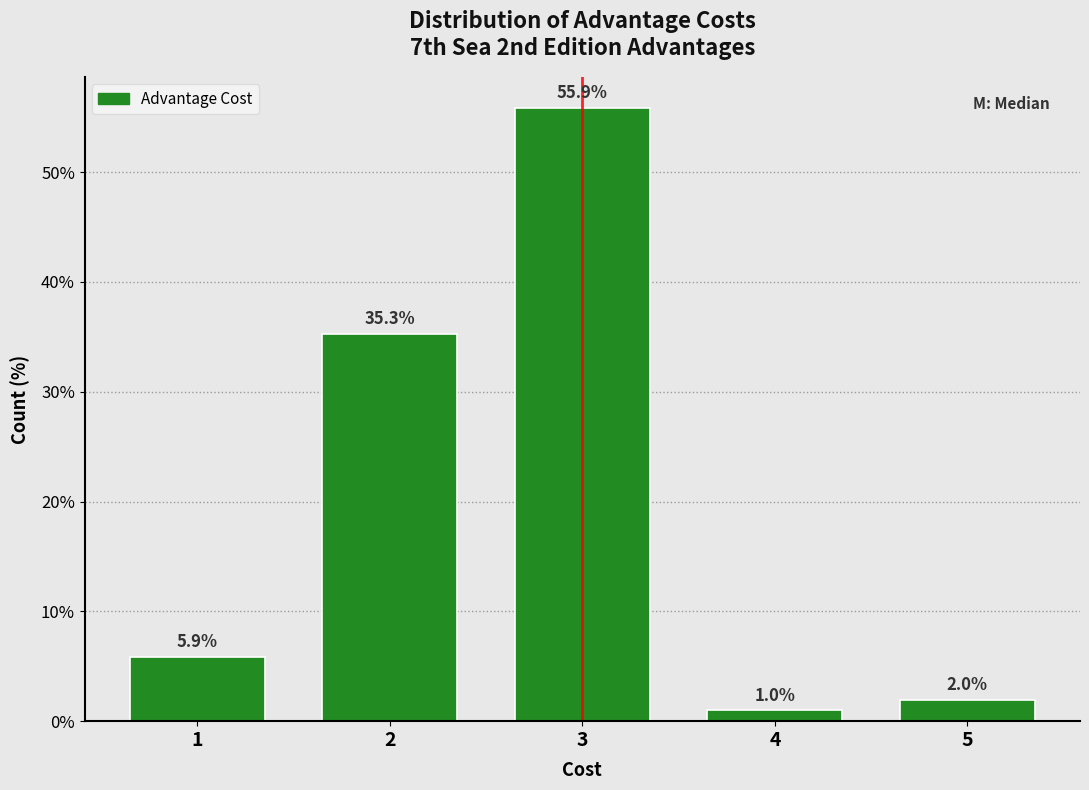

Reading left to right, what are all the values shown in this chart?

1=5.9	2=35.3	3=55.9	4=1.0	5=2.0